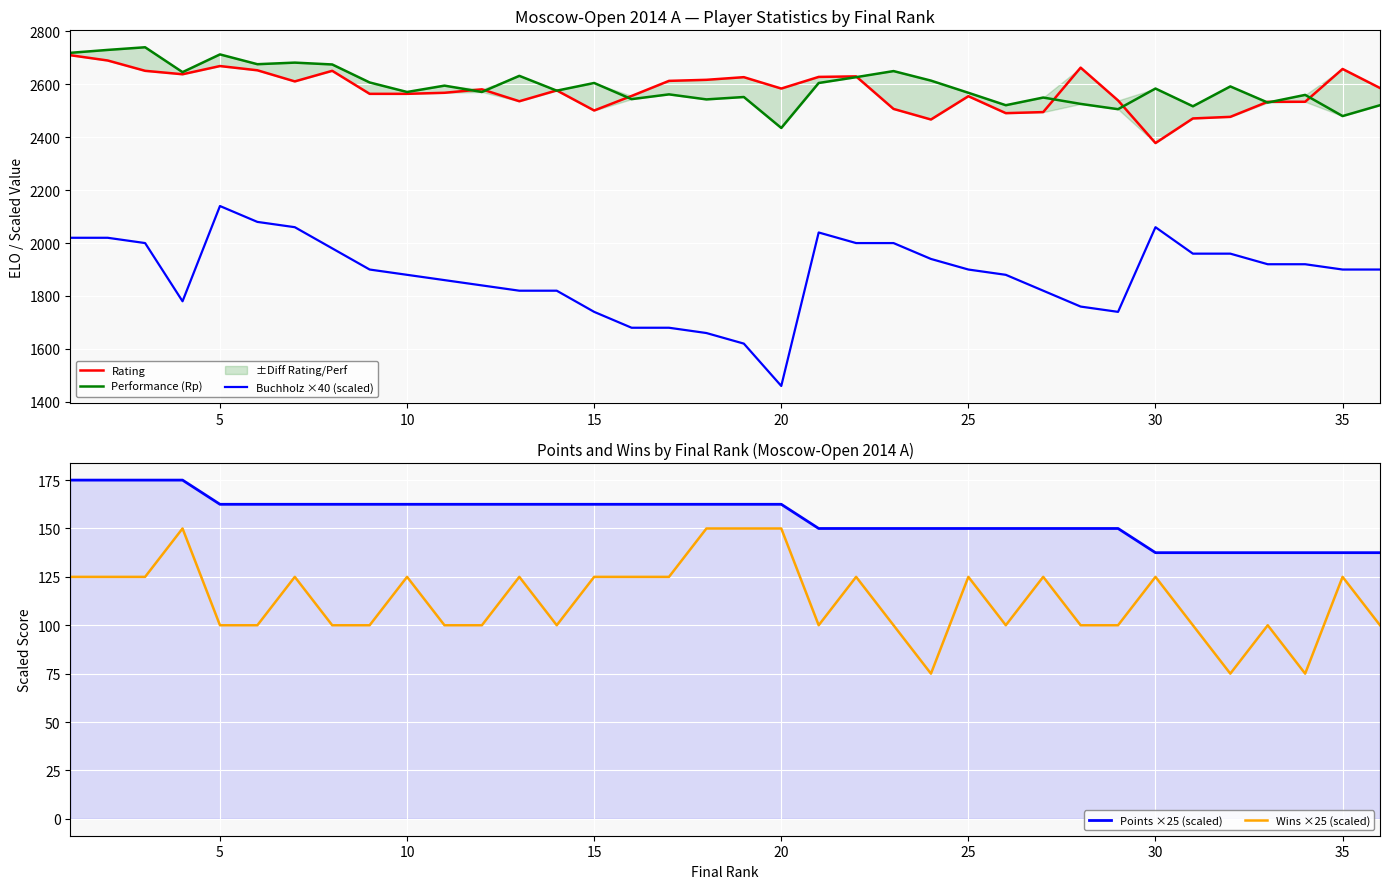

What are all the series names shown in the legend?

Rating, Performance (Rp), Buchholz ×40 (scaled), Points ×25 (scaled), Wins ×25 (scaled)